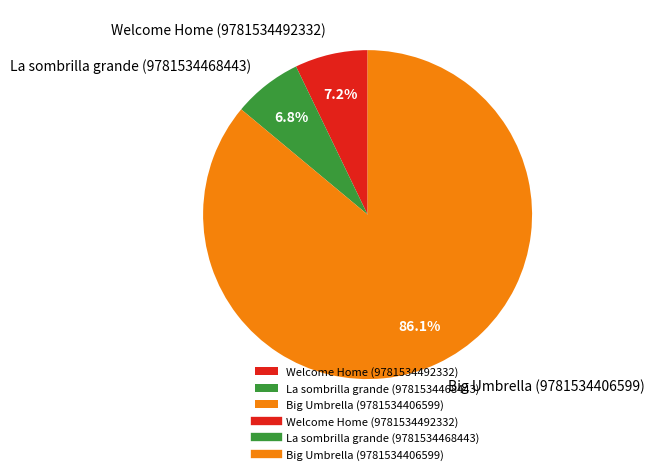

Approximately how many times larger is the value at Big Umbrella (9781534406599) compared to La sombrilla grande (9781534468443)?

12.7